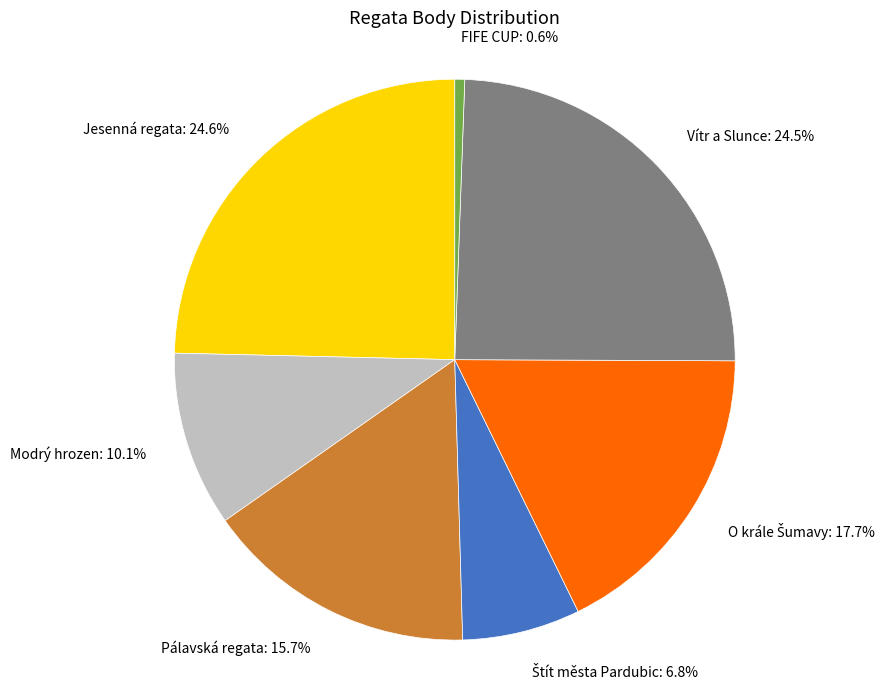

Count the number of slices in the pie.

7